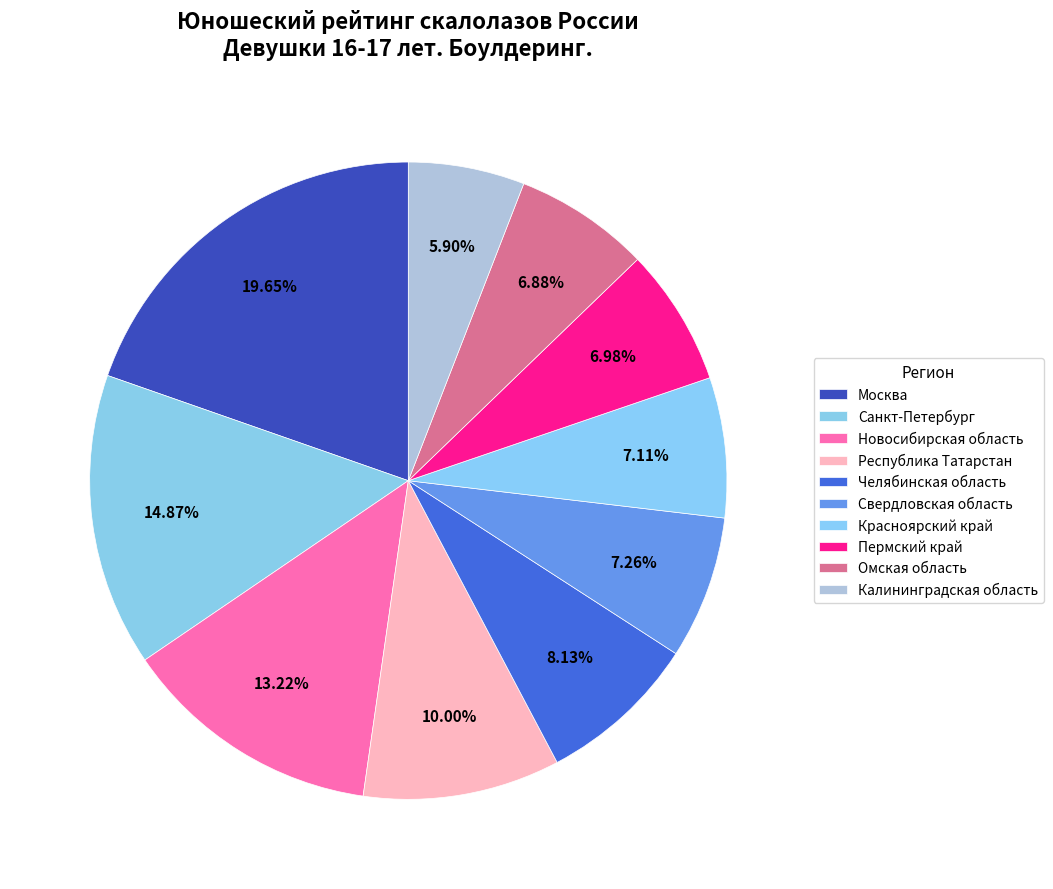

How many slices are in this pie chart?

10